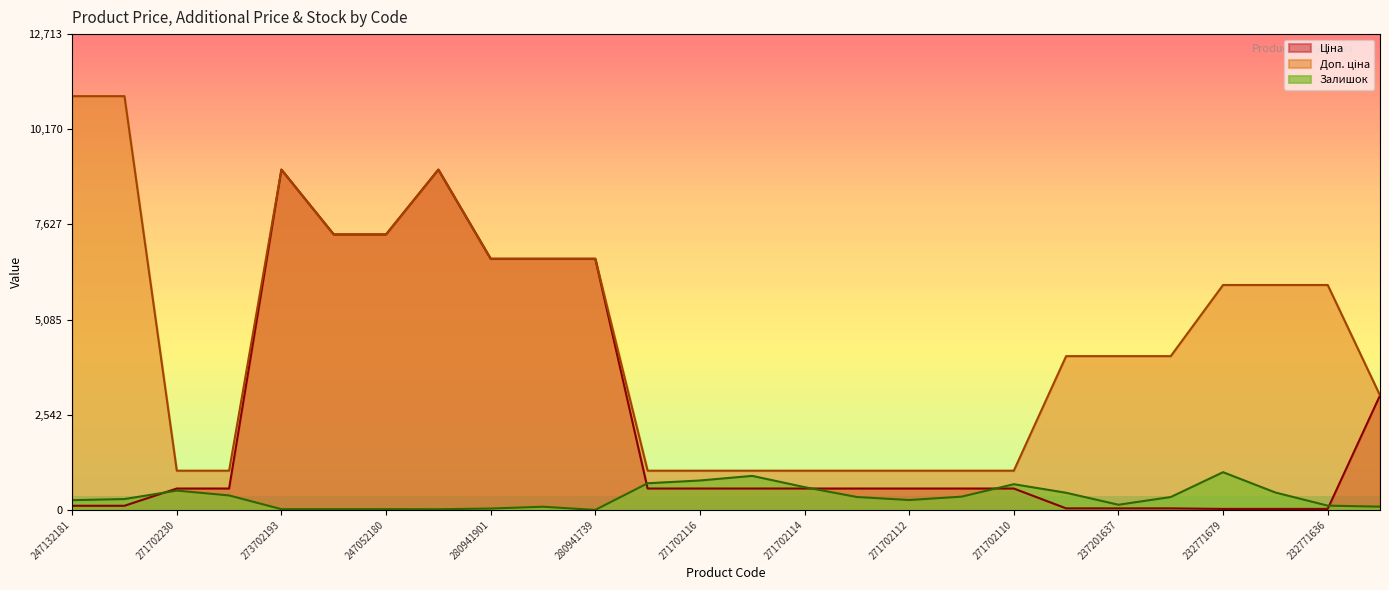

In Залишок, how many points are lower than both neighbors (excluding endpoints)?

4